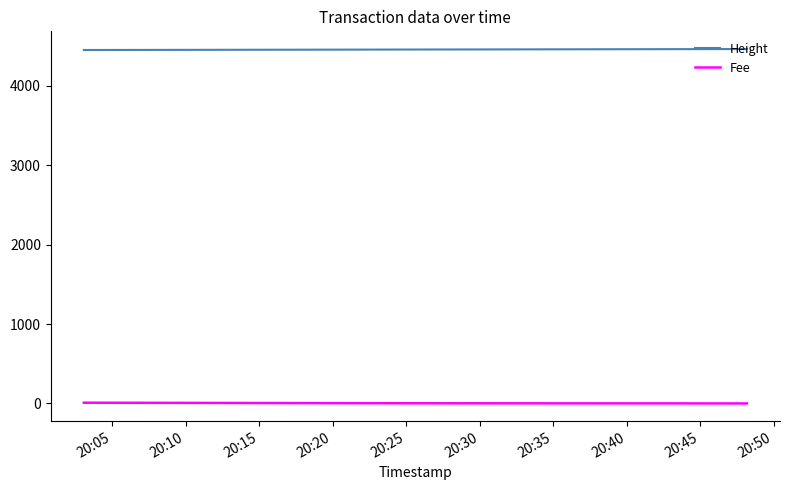

List the series in order of their overall mean, lowest first.

Fee, Height